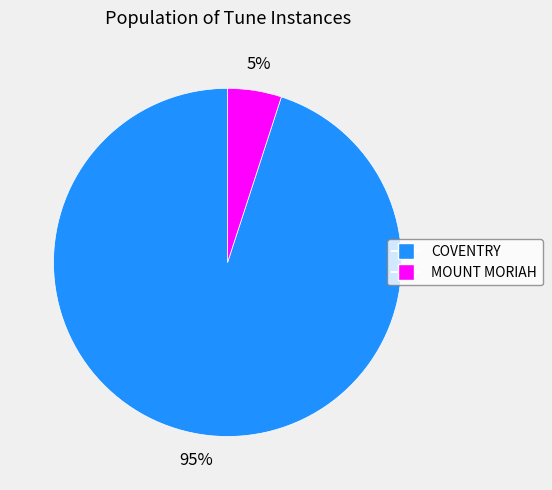

Which has a higher value, MOUNT MORIAH or COVENTRY?

COVENTRY